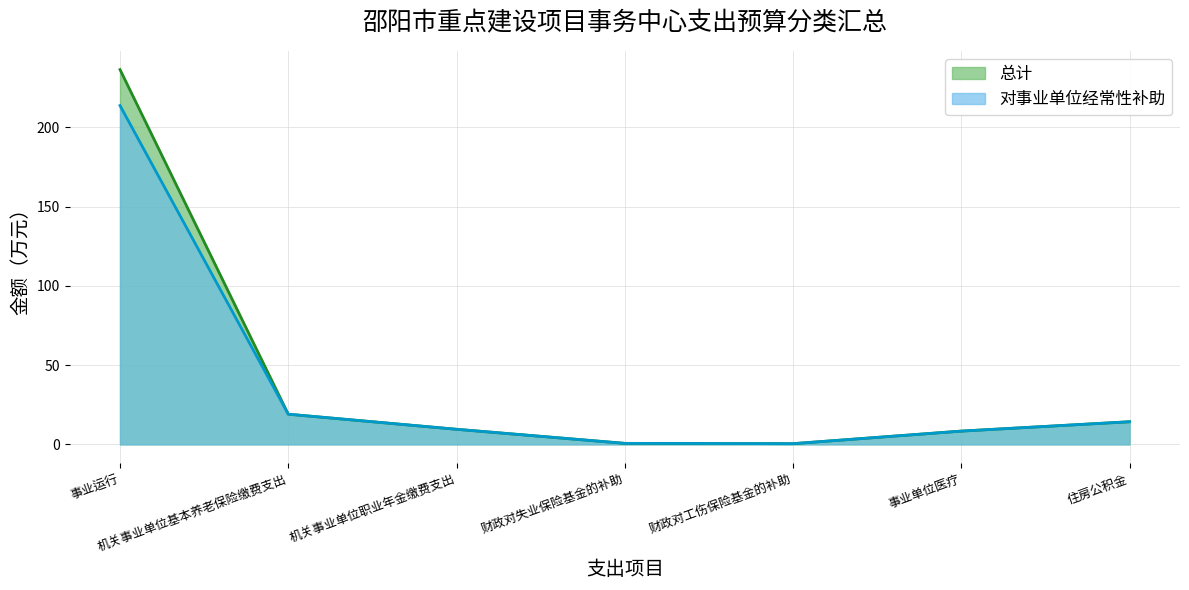

Count the number of data series in this chart.

2